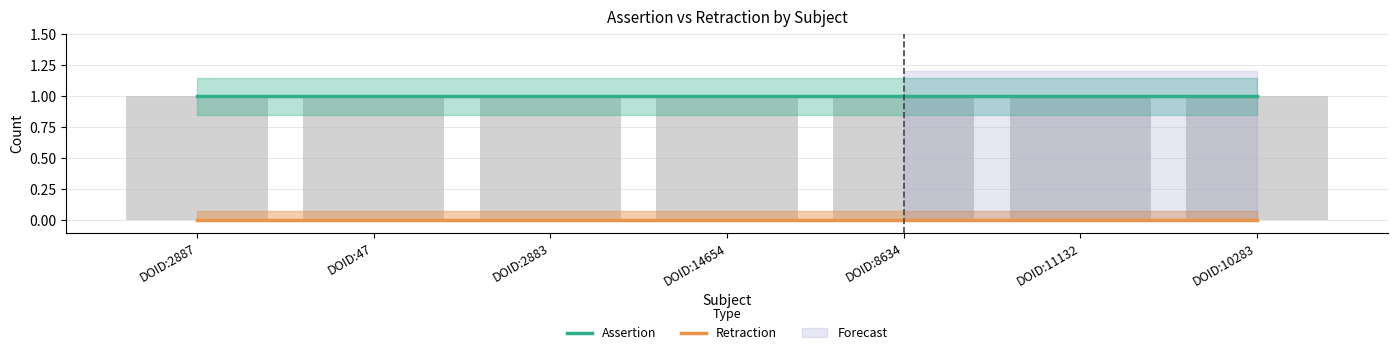

True or false: Assertion has a value of 1 at DOID:2883.

True